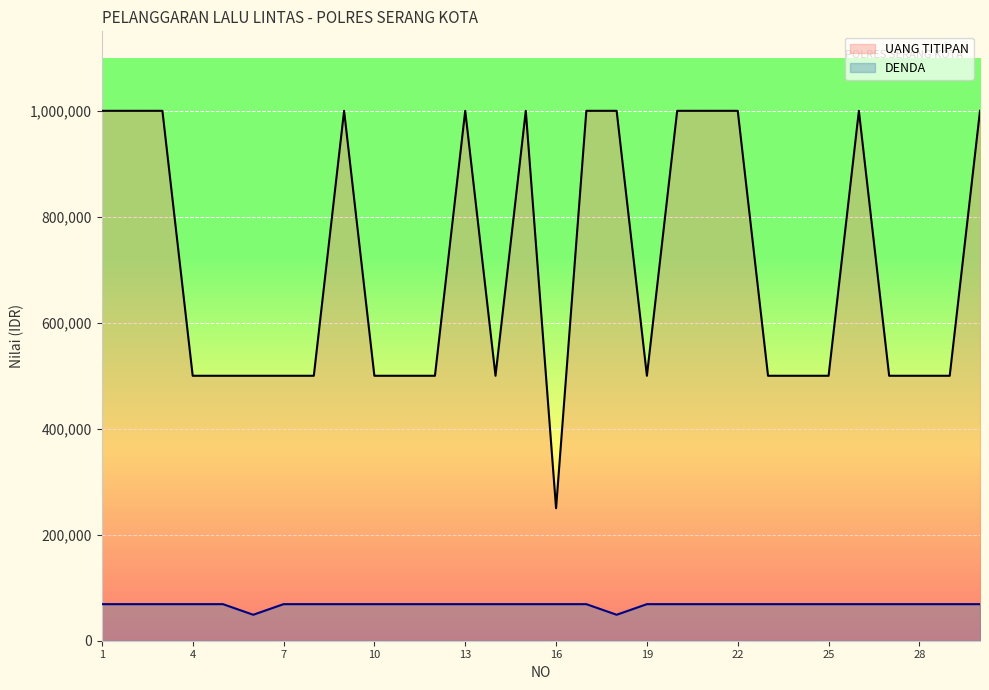

List the series in order of their overall mean, highest first.

UANG TITIPAN, DENDA